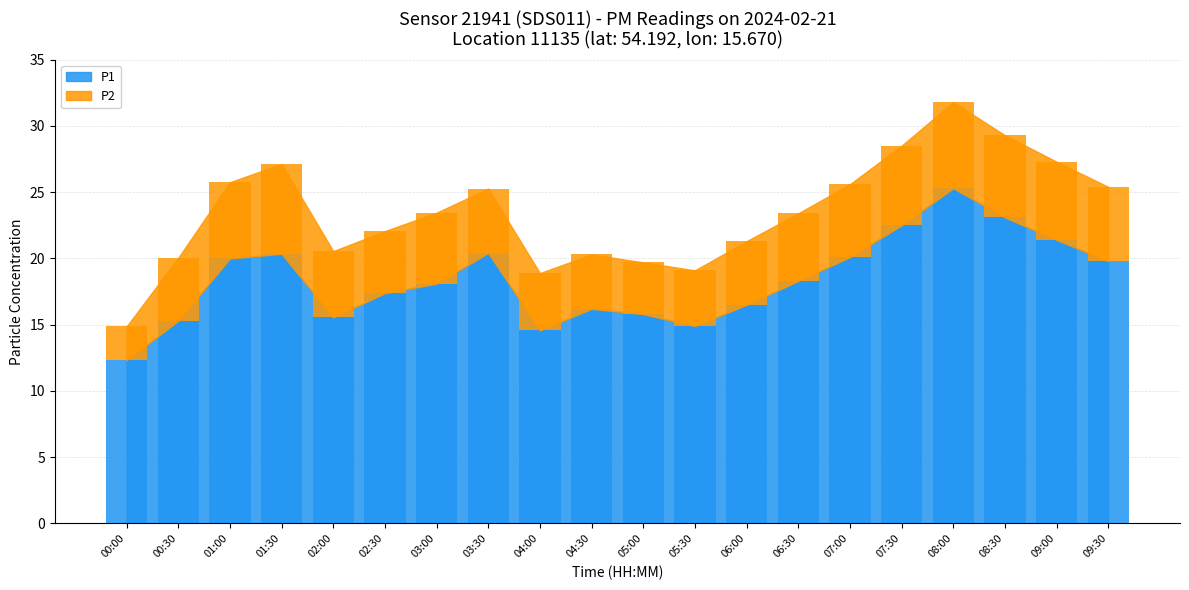

How many bars are there in each group?

2